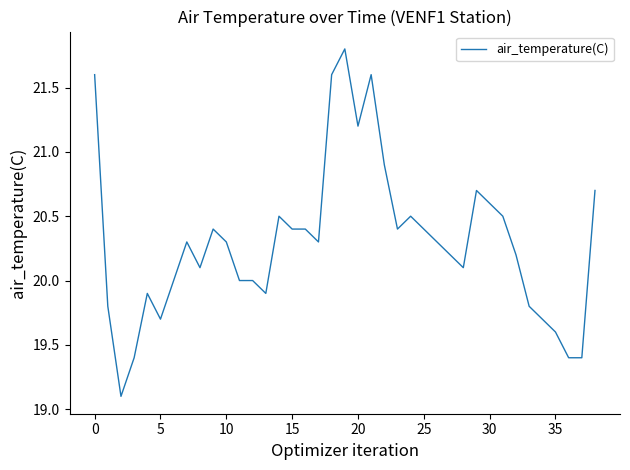

What is the difference between the second highest and second lowest values?

2.2